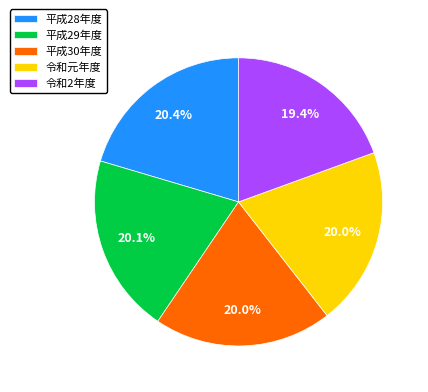

To the nearest percent, what portion does 令和2年度 represent?

19%